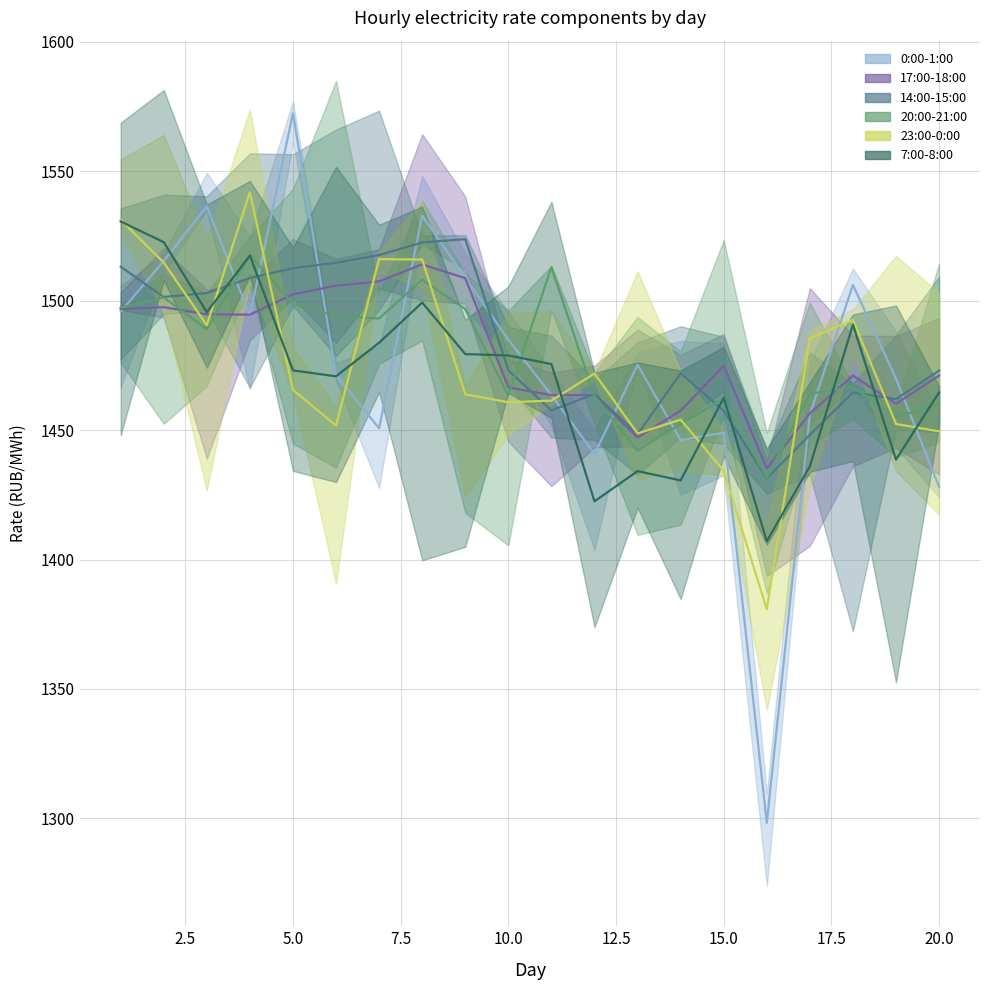

At which category does the chart reach its peak across all series?

5